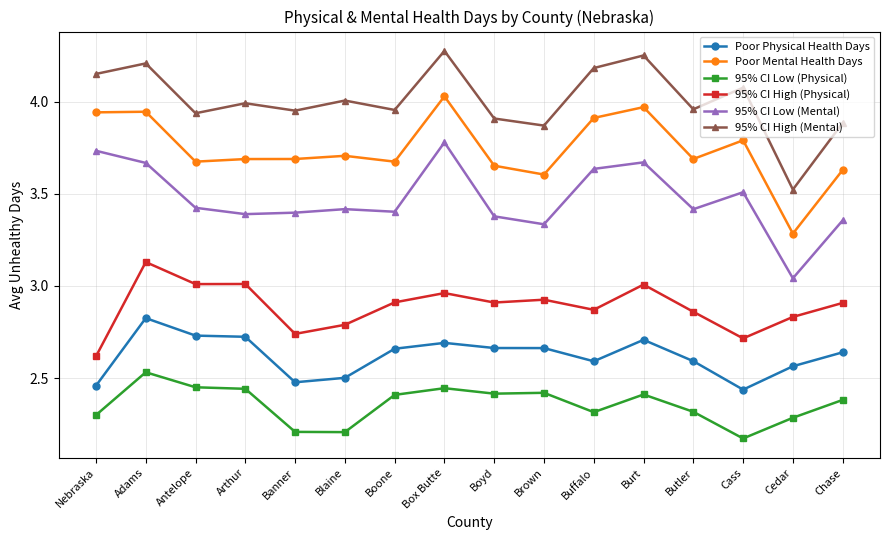

At how many categories does at least one series exceed 2?

16